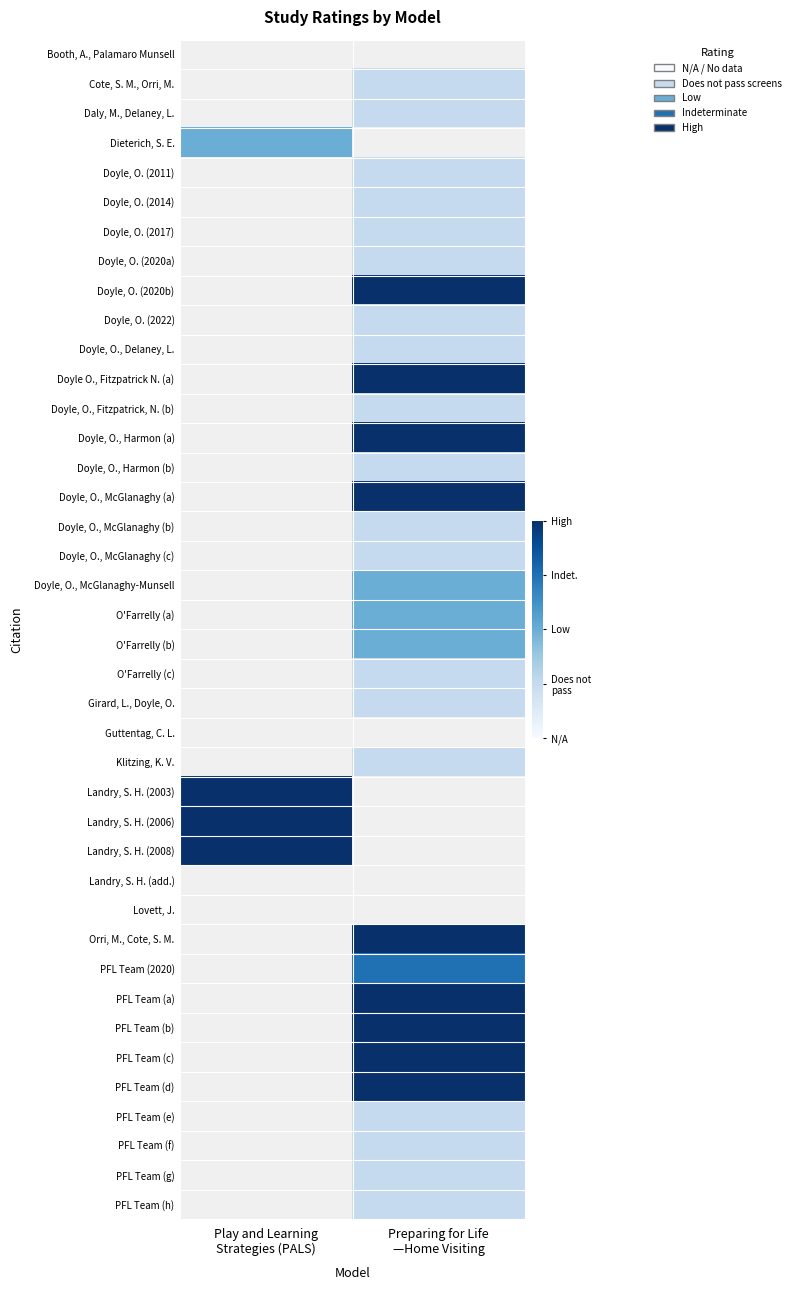

Which has a higher value, Play and Learning
Strategies (PALS) or Preparing for Life
—Home Visiting?

Play and Learning
Strategies (PALS)